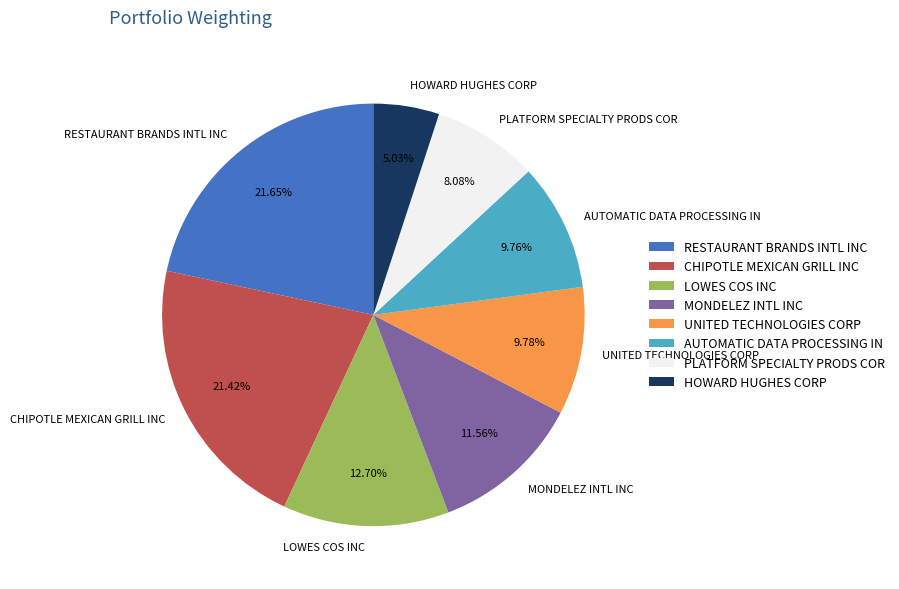

How many slices are in this pie chart?

8